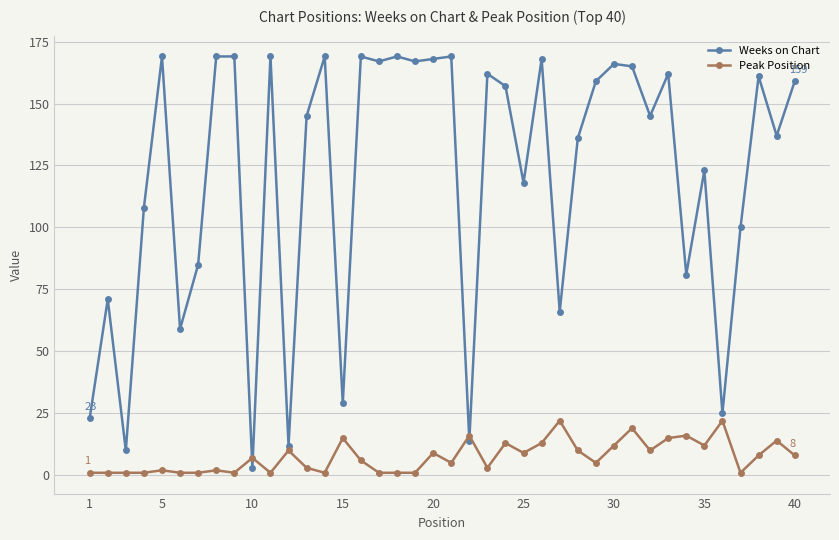

Count the number of categories in the chart.

40